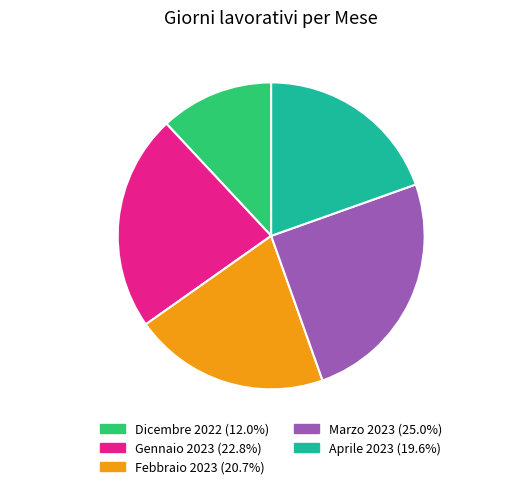

Does any single category account for the majority?

No